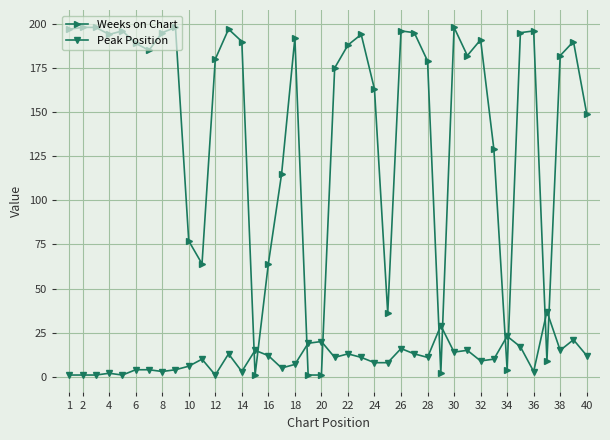

Reading right to left, transcribe all the data shown in this chart.

Weeks on Chart: 149	190	182	9	196	195	4	129	191	182	198	2	179	195	196	36	163	194	188	175	1	1	192	115	64	1	190	197	180	64	77	198	195	185	189	196	194	198	198	197
Peak Position: 12	21	15	37	3	17	23	10	9	15	14	29	11	13	16	8	8	11	13	11	20	19	7	5	12	15	3	13	1	10	6	4	3	4	4	1	2	1	1	1